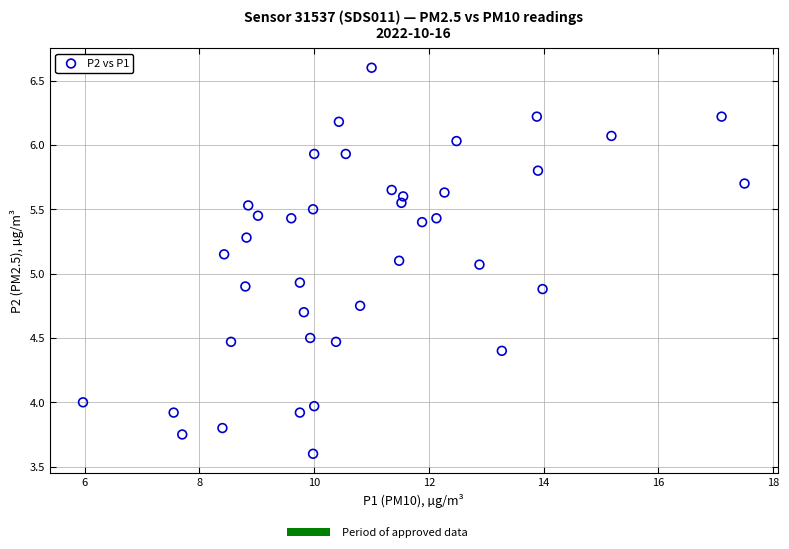

What is the range of Y values (max minus min)?

3.0